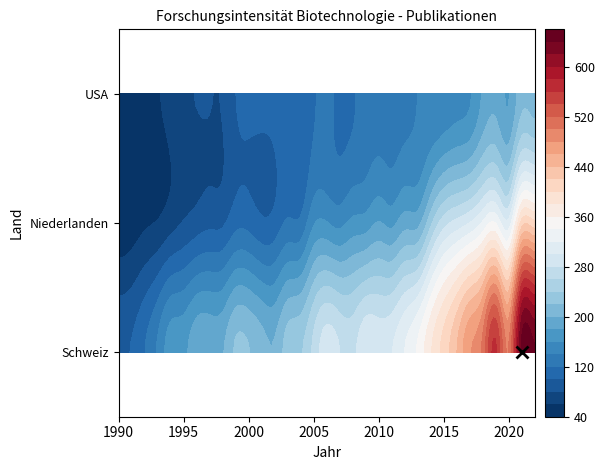

Rank the categories by Niederlanden value from highest to lowest.

2021, 2022, 2019, 2018, 2020, 2017, 2016, 2015, 2014, 2013, 2012, 2010, 2011, 2009, 2008, 2006, 2005, 2007, 2004, 2003, 2000, 1999, 2002, 2001, 1998, 1997, 1996, 1995, 1994, 1993, 1992, 1991, 1990